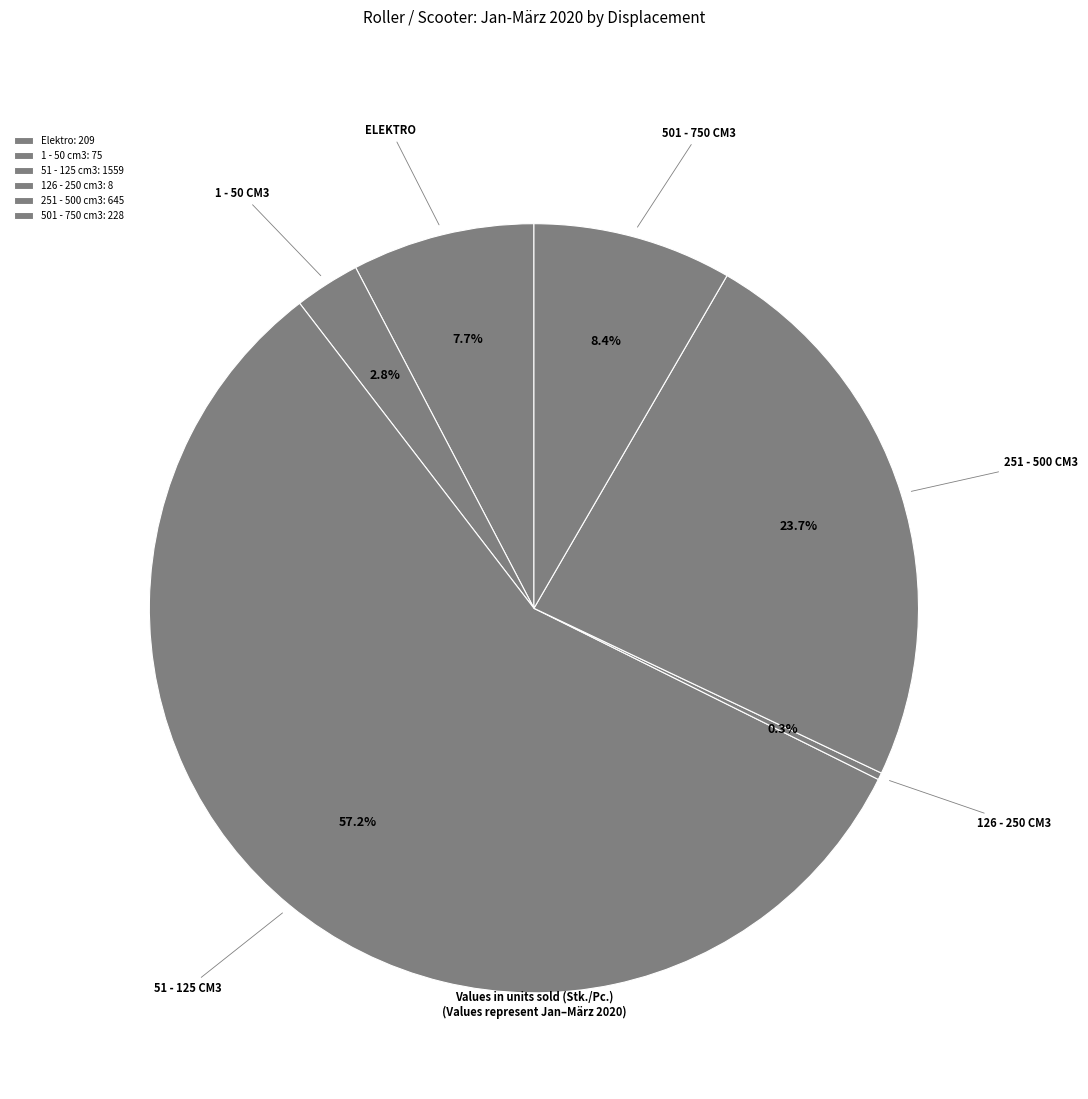

What is the change in value from 1 - 50 cm3 to 251 - 500 cm3?

+570